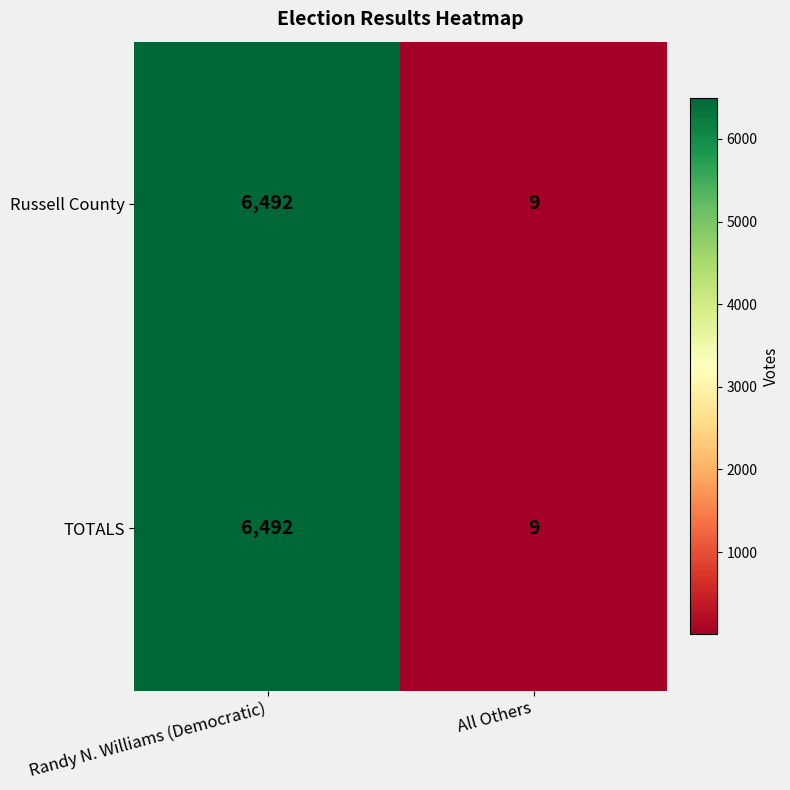

List the labels in order of TOTALS value, smallest first.

All Others, Randy N. Williams (Democratic)